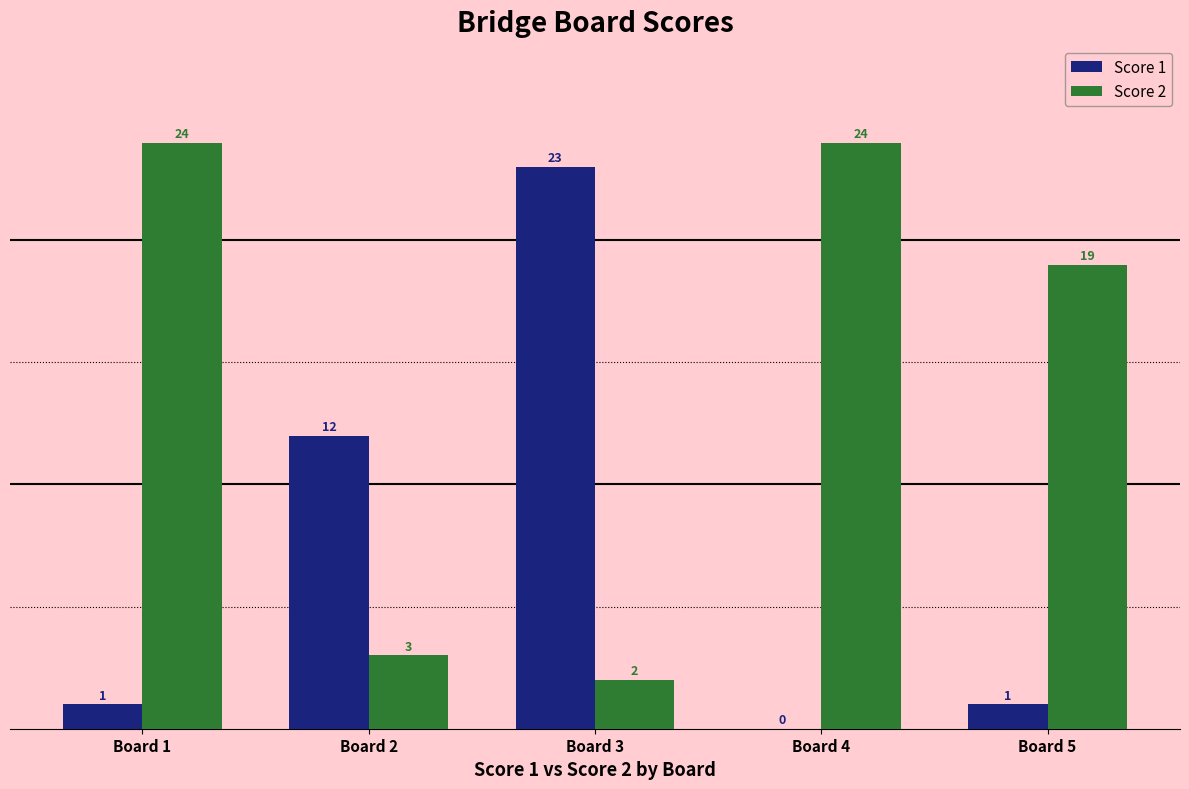

Which category has the highest value in the Score 1 series?

Board 3